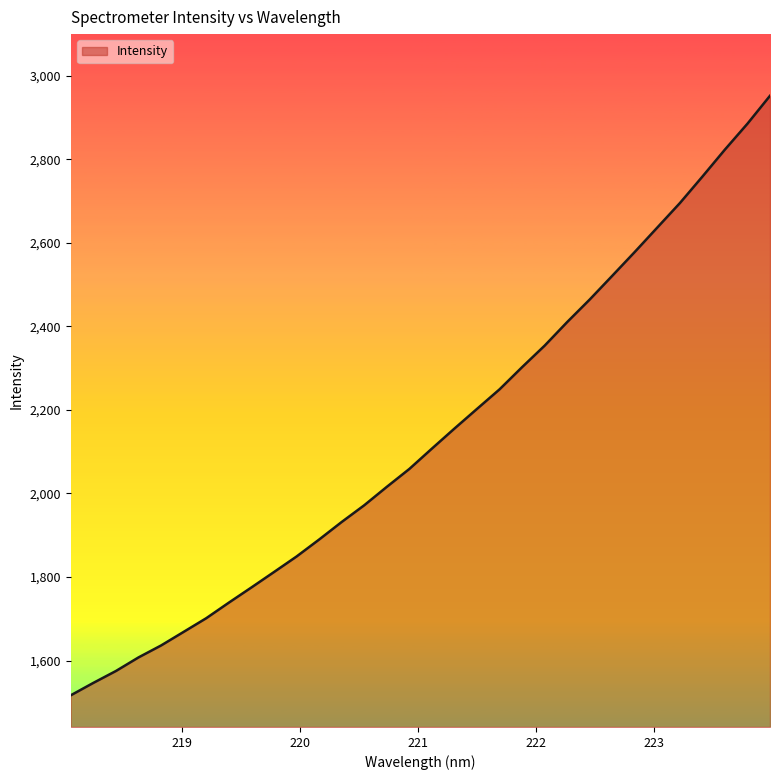

Count the number of categories in the chart.

32